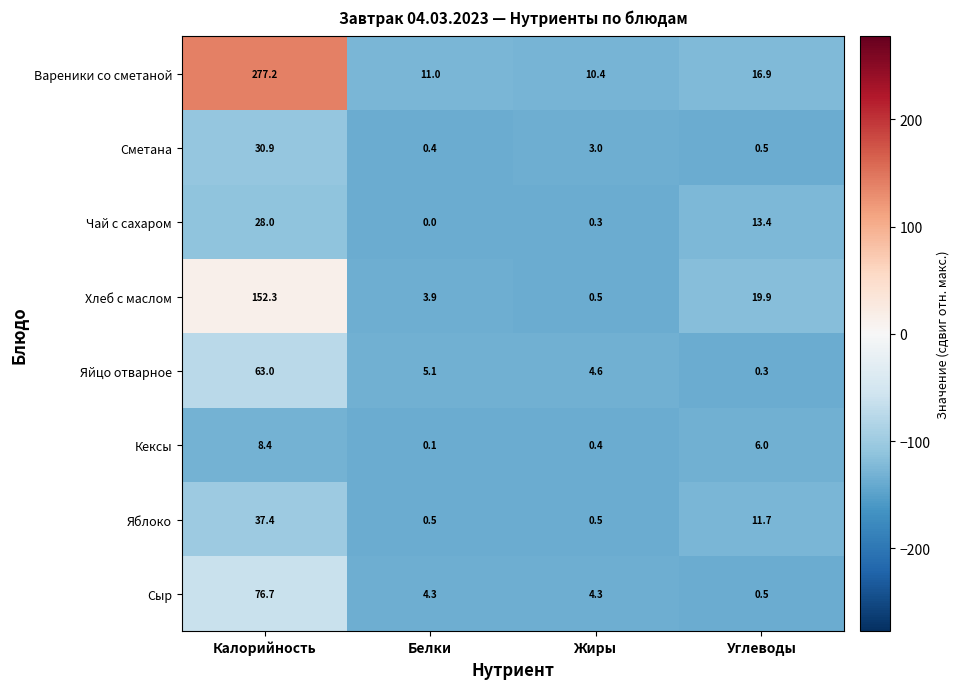

Which series changed the most between Белки and Углеводы?

Хлеб с маслом